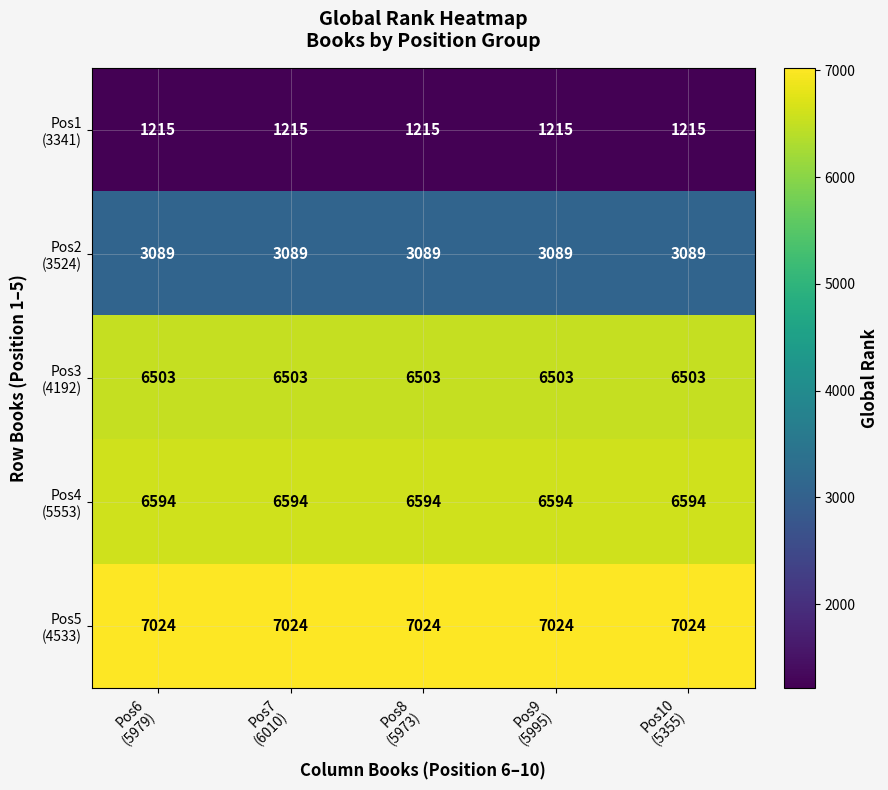

At how many categories does at least one series exceed 6169?

5